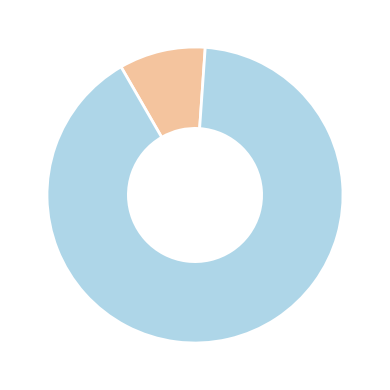

Does any single category account for the majority?

Yes